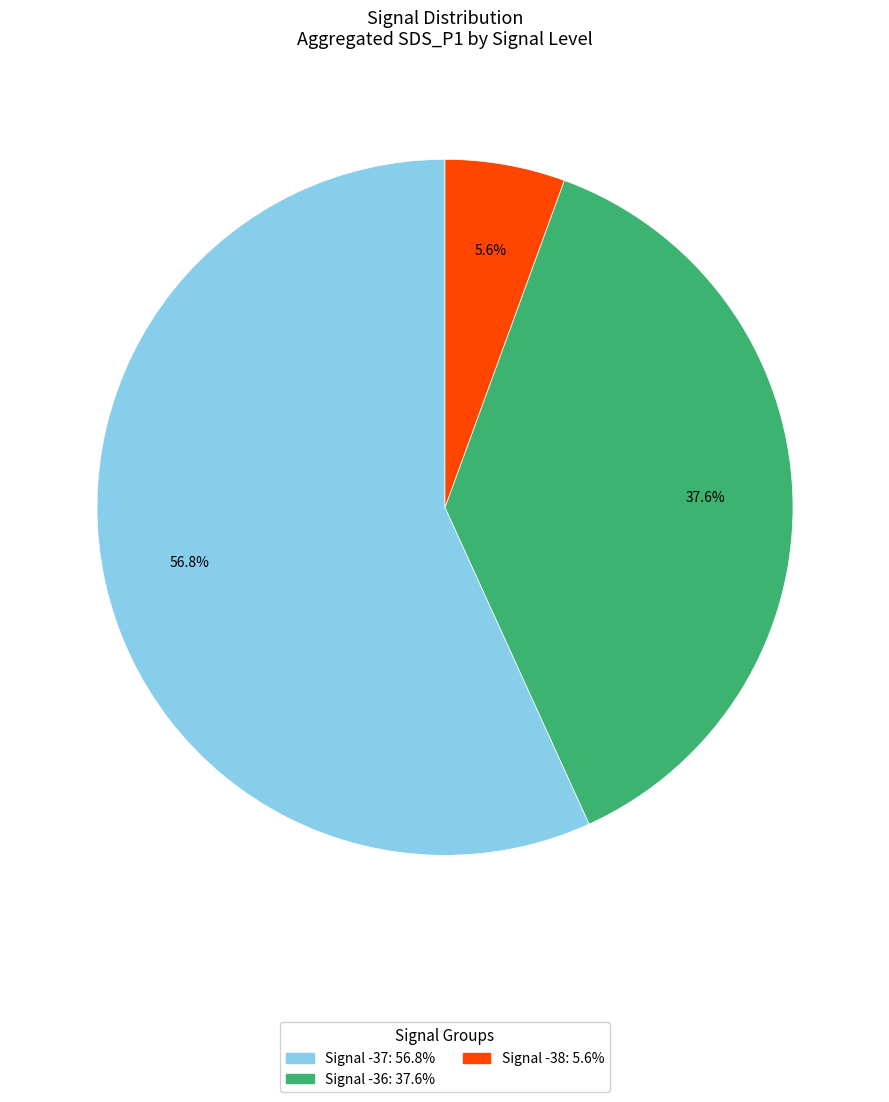

How many segments does this pie chart have?

3